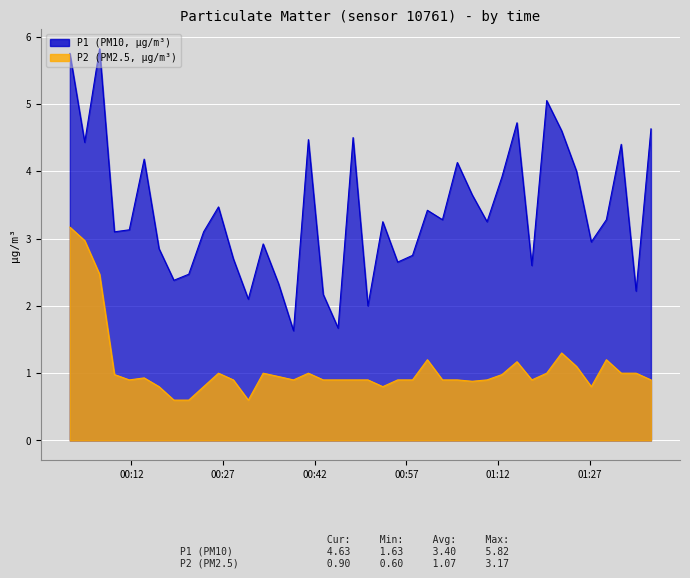

What is the smallest value displayed?

0.6